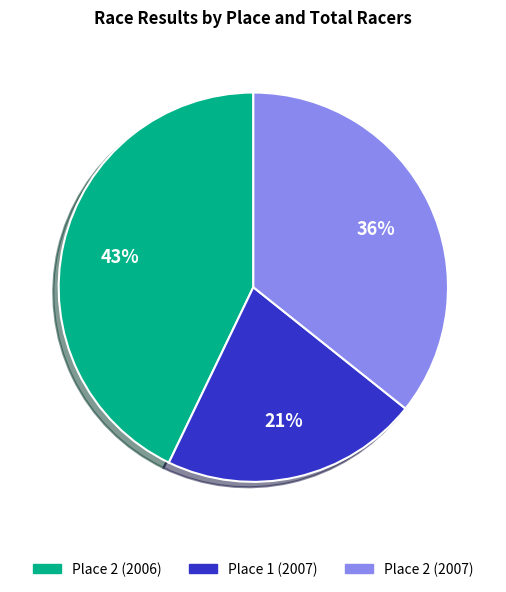

Which slice is the smallest?

Place 1 (2007)